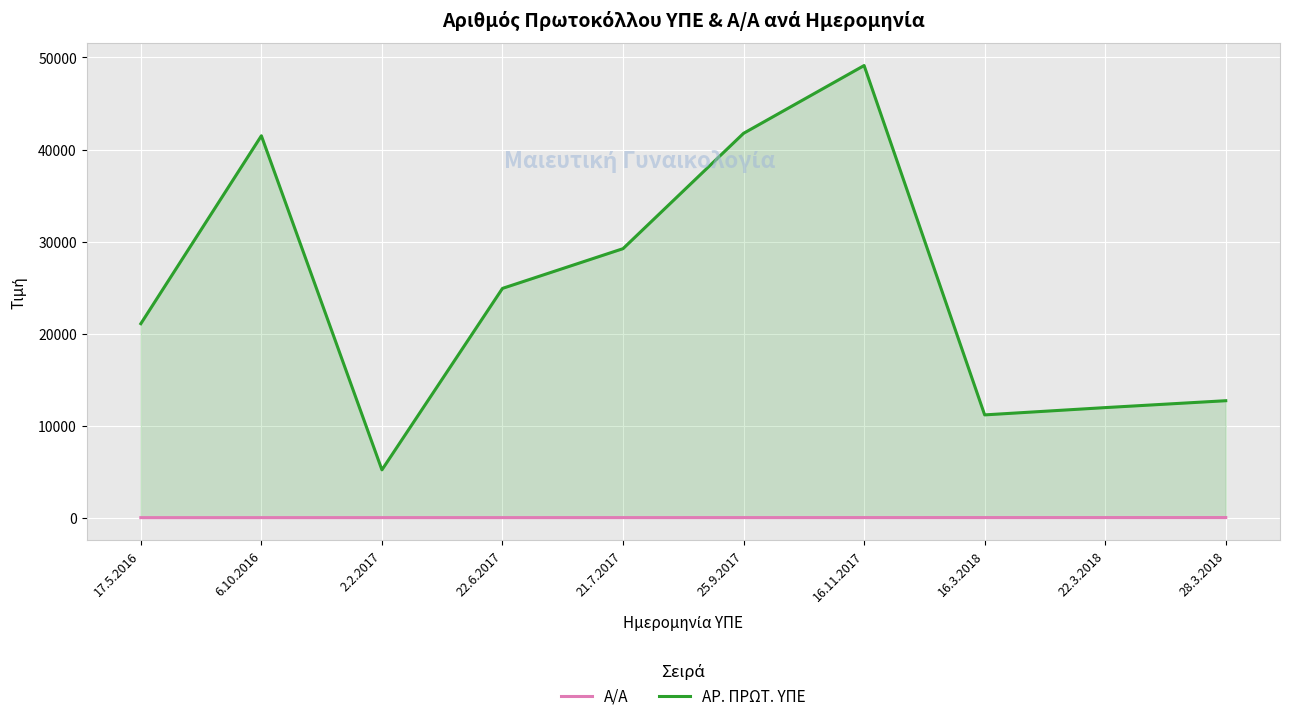

How many series are shown in this chart?

2